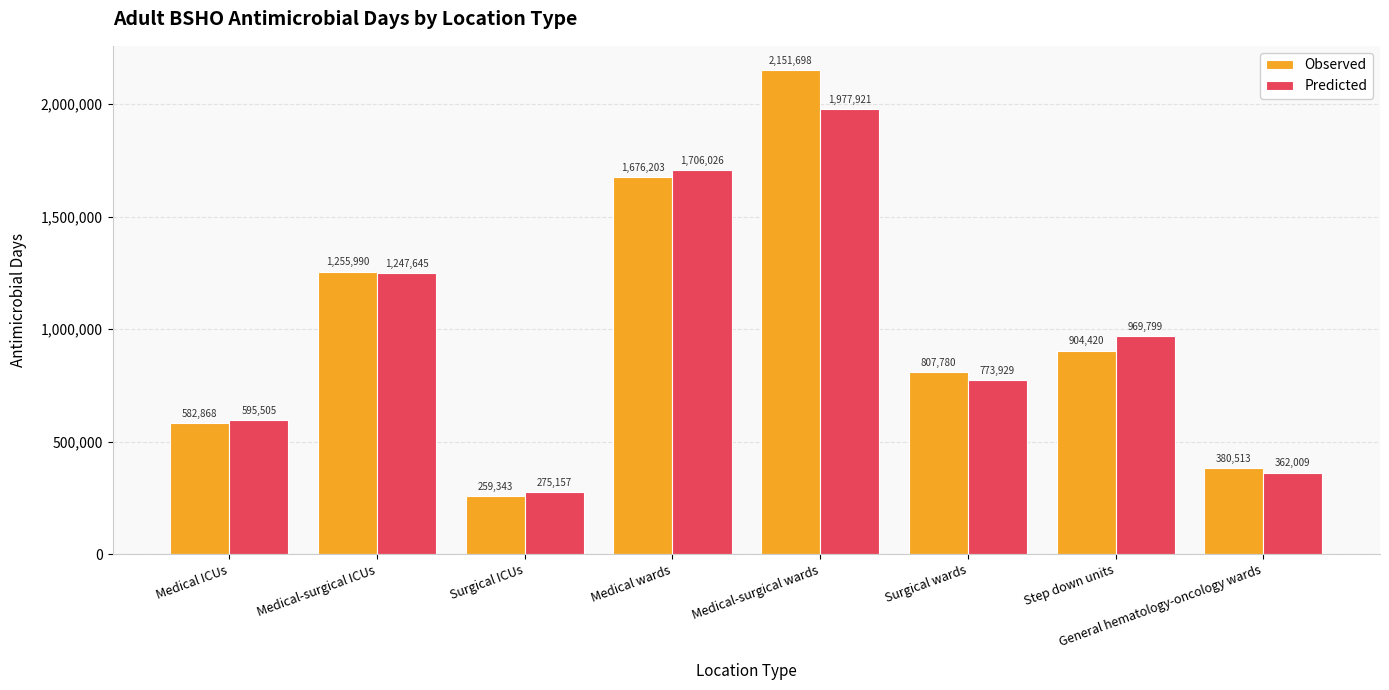

How many bars are there in total?

16